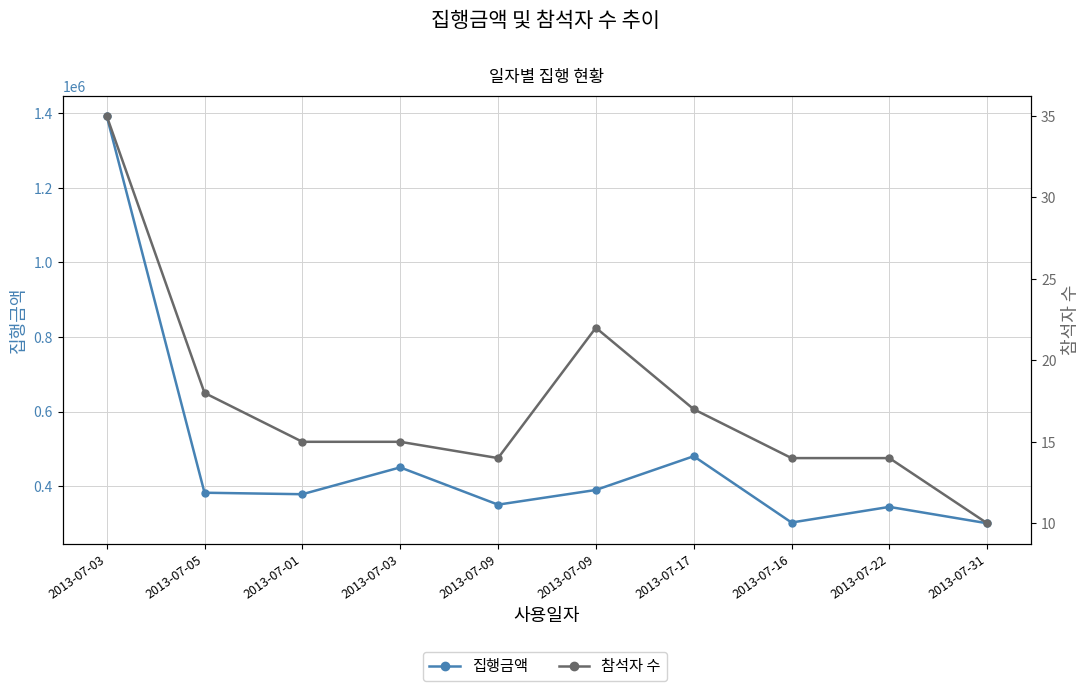

Reading left to right, transcribe all the data shown in this chart.

집행금액: 2013-07-03=1393500	2013-07-05=382000	2013-07-01=378000	2013-07-03=450000	2013-07-09=350000	2013-07-09=389400	2013-07-17=480000	2013-07-16=302000	2013-07-22=344000	2013-07-31=300000
참석자 수: 2013-07-03=35	2013-07-05=18	2013-07-01=15	2013-07-03=15	2013-07-09=14	2013-07-09=22	2013-07-17=17	2013-07-16=14	2013-07-22=14	2013-07-31=10